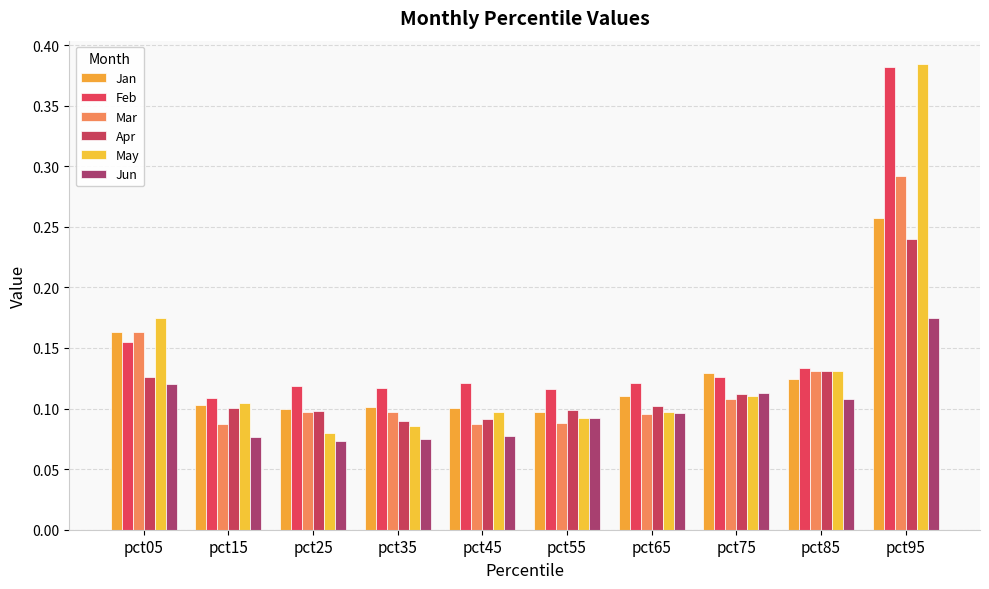

How many distinct data groups are displayed?

6